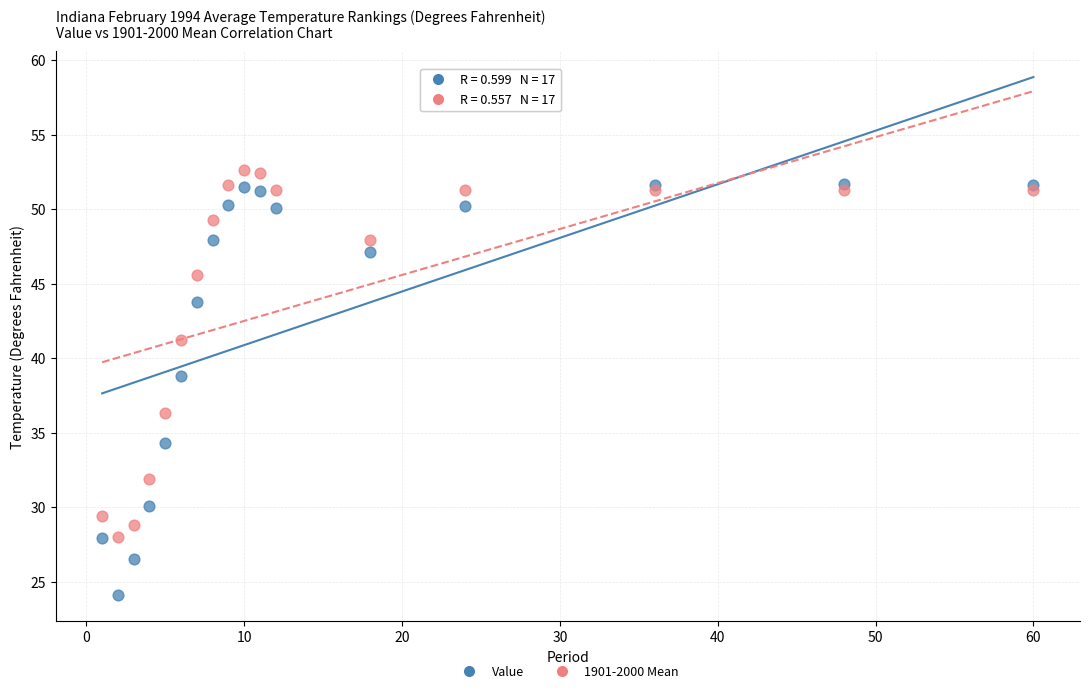

Across all series, what Y value is closest to 38?

38.8